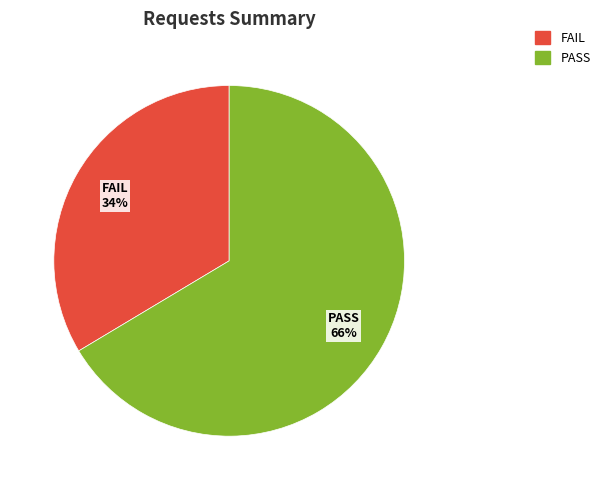

Is there a majority slice in this chart?

Yes